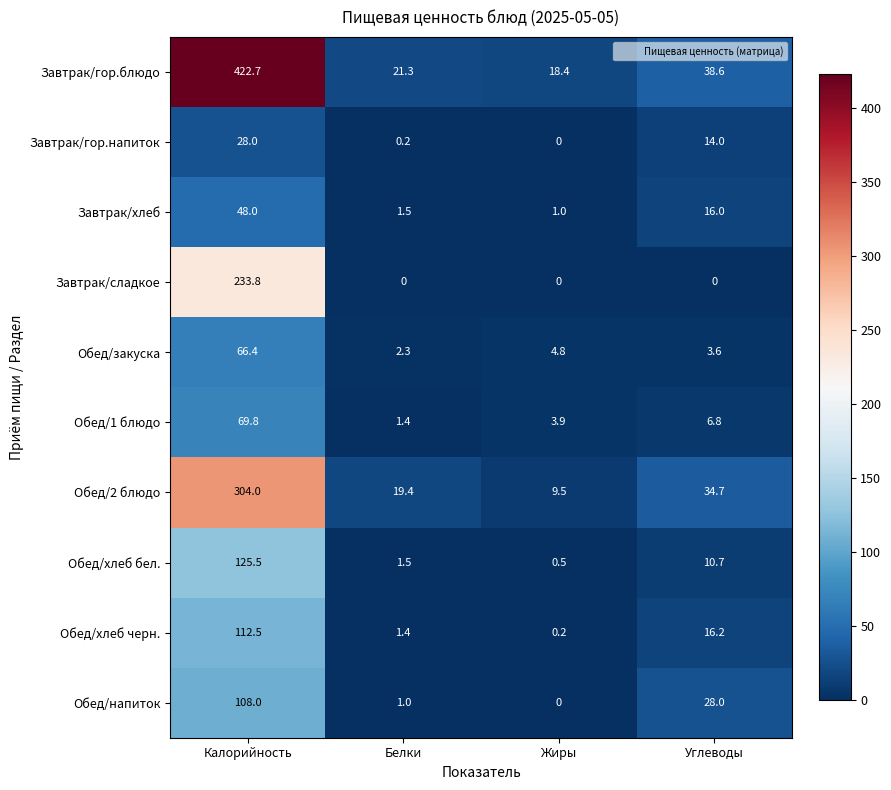

List the labels in order of Обед/хлеб бел. value, largest first.

Калорийность, Углеводы, Белки, Жиры